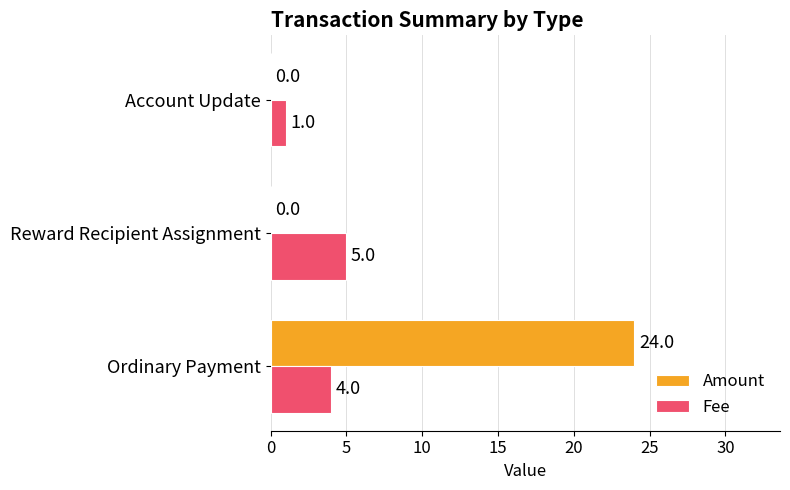

Which category has the highest value across all series?

Ordinary Payment